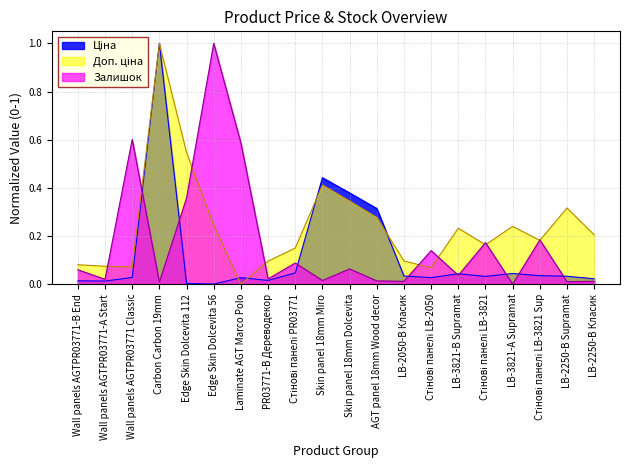

What is the maximum value for Залишок?

1.0